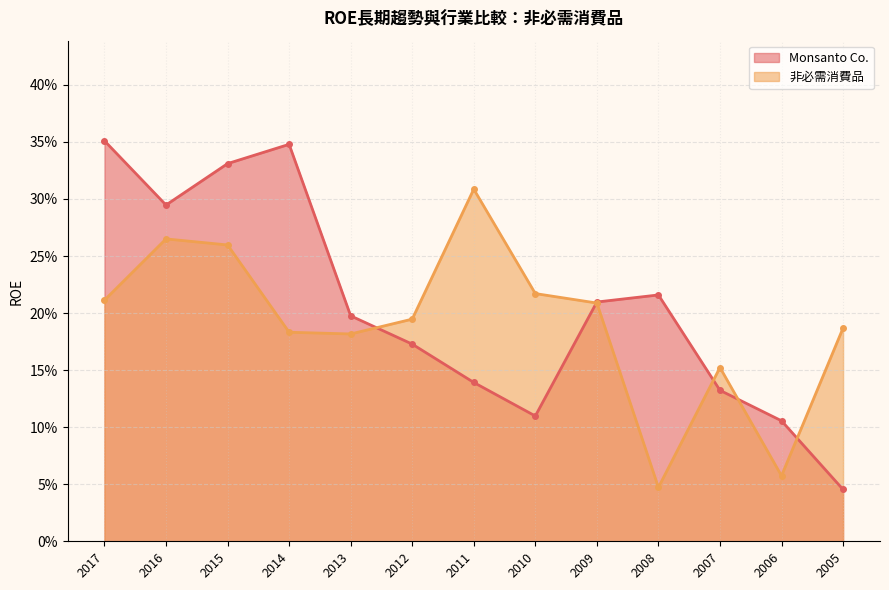

List the series in order of their overall mean, lowest first.

非必需消費品, Monsanto Co.